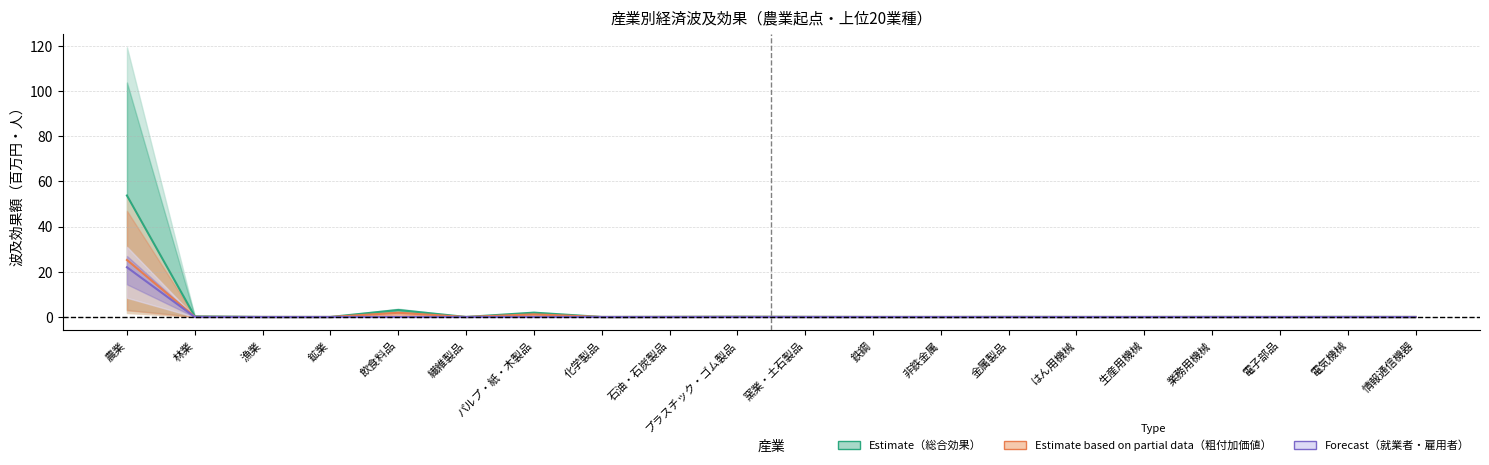

What is the total value across all series at 農業?

101.0